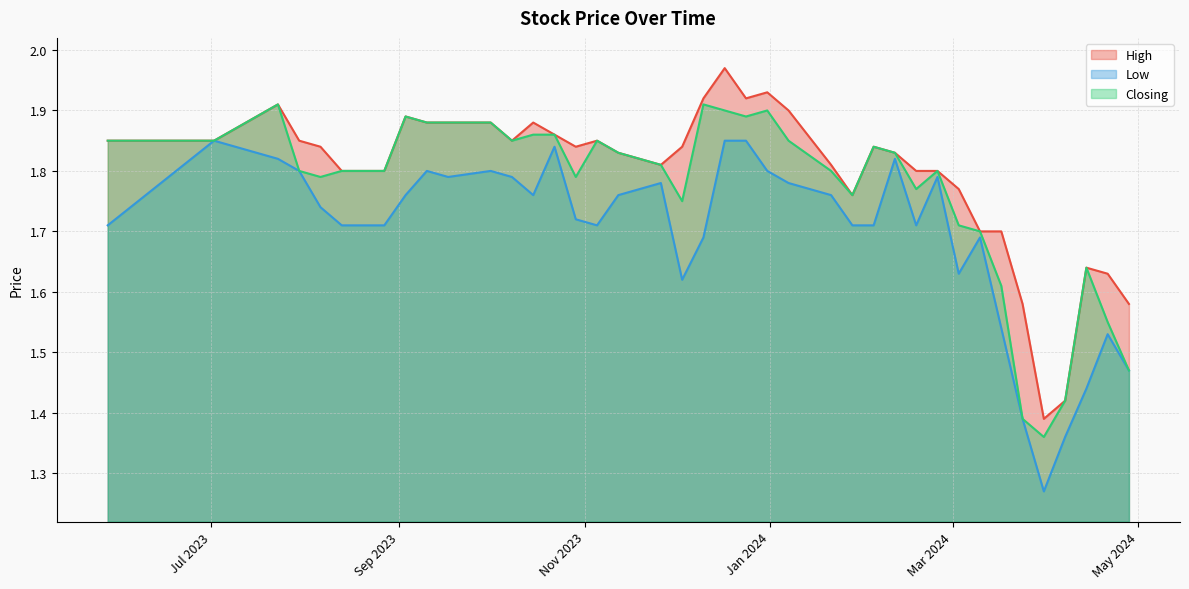

How many distinct data groups are displayed?

3